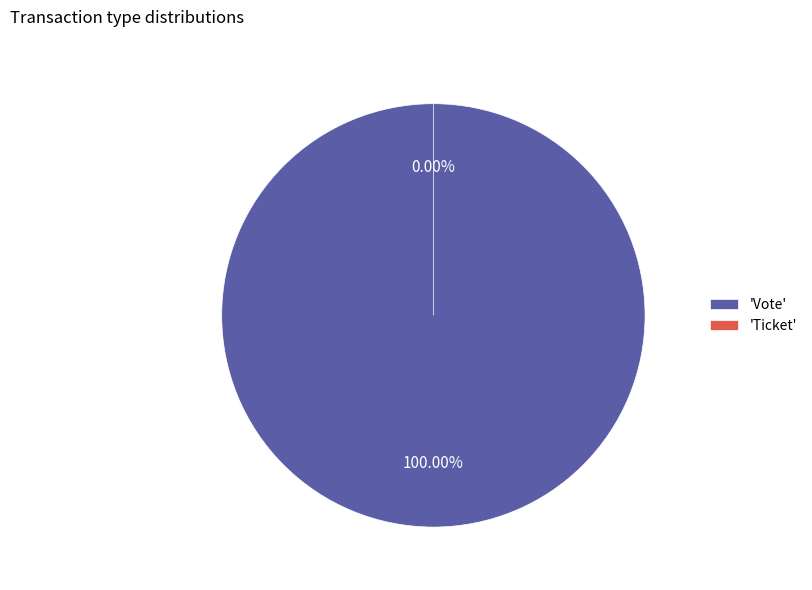

Count the number of slices in the pie.

2